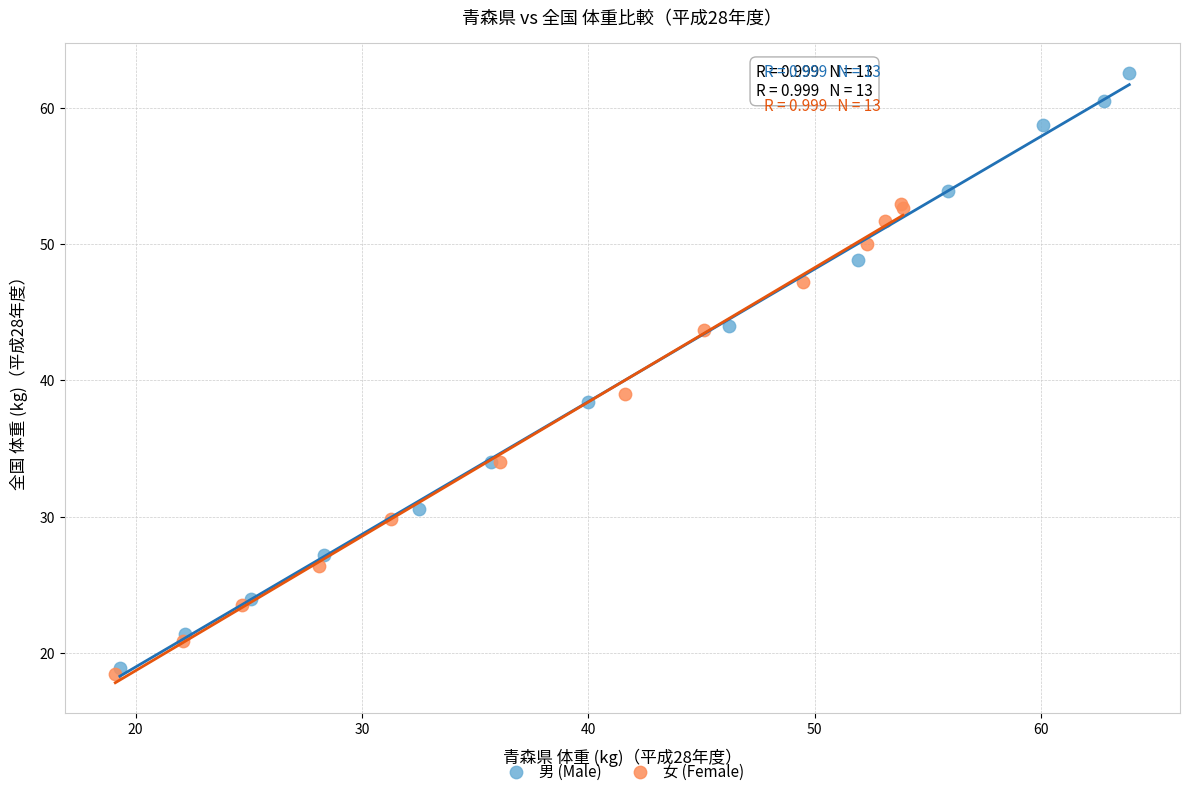

Which series has the widest spread of Y values?

男 (Male)